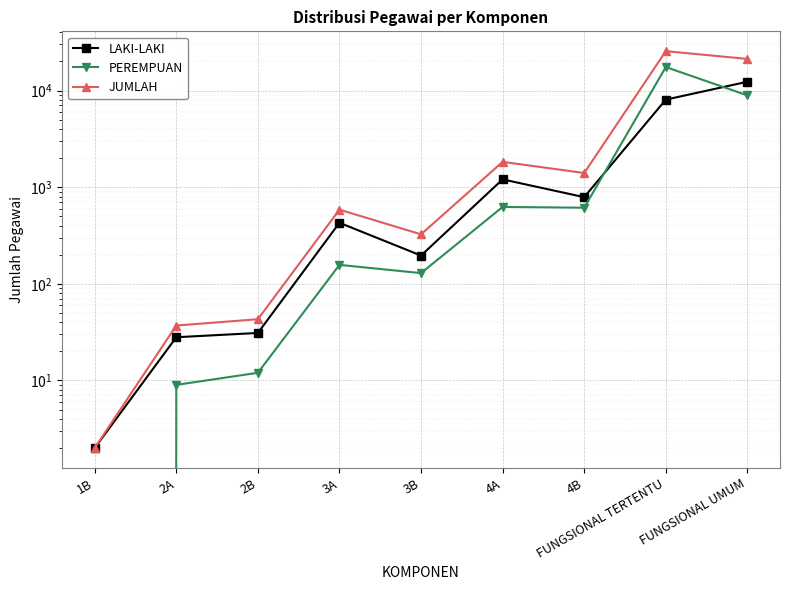

True or false: LAKI-LAKI has a value of 3 at 1B.

False